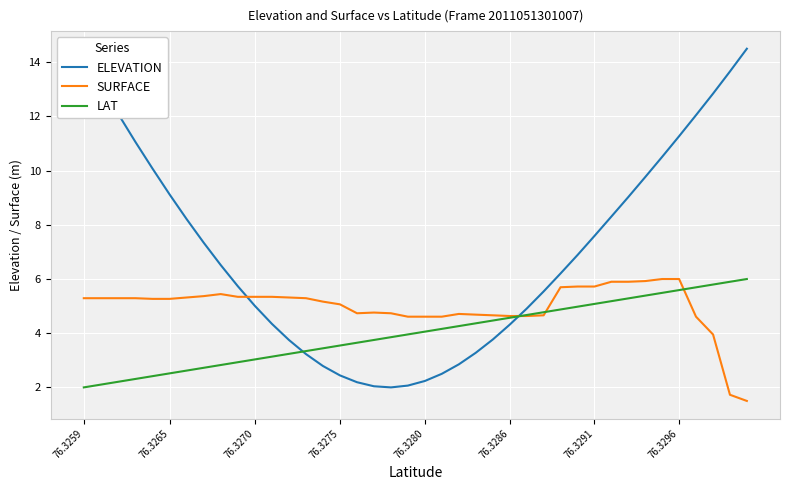

True or false: SURFACE and ELEVATION cross at least once.

True